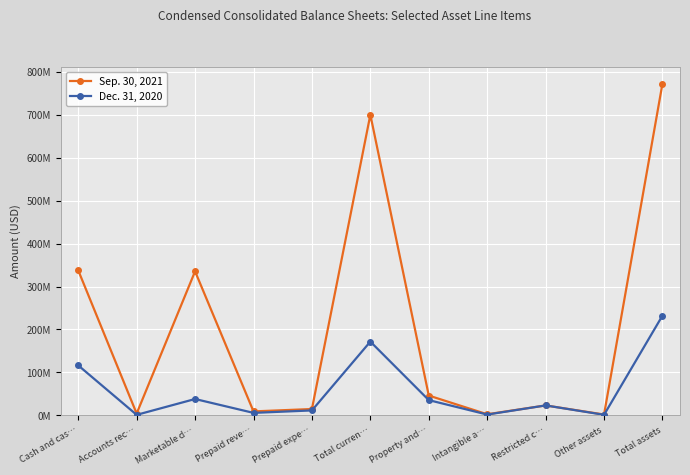

List the series in order of their overall mean, highest first.

Sep. 30, 2021, Dec. 31, 2020